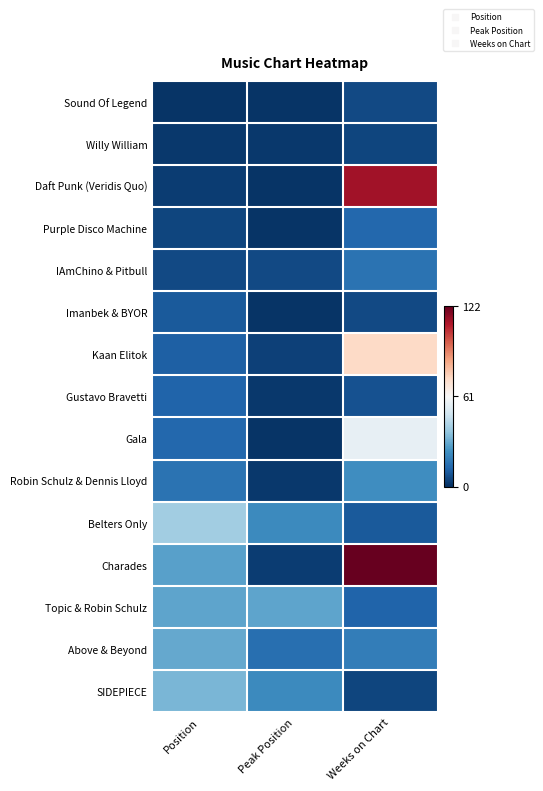

Which series changed the most between Position and Peak Position?

Charades